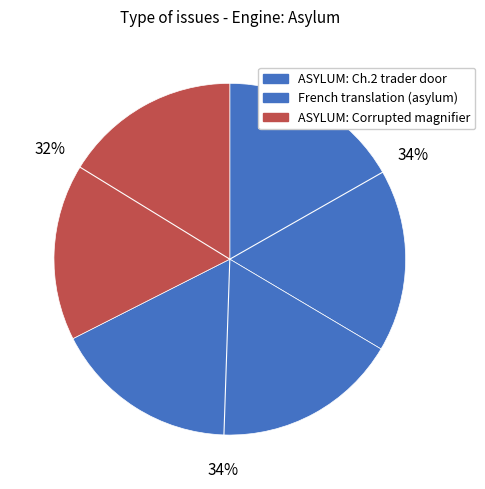

Count the number of slices in the pie.

3